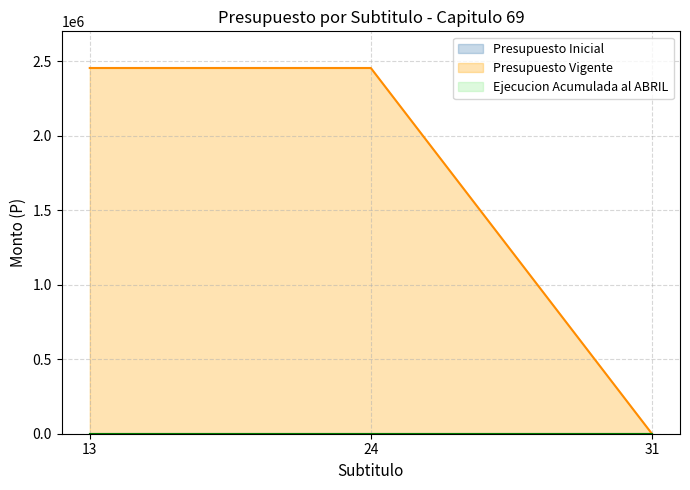

What is the maximum value shown in the chart?

2454000